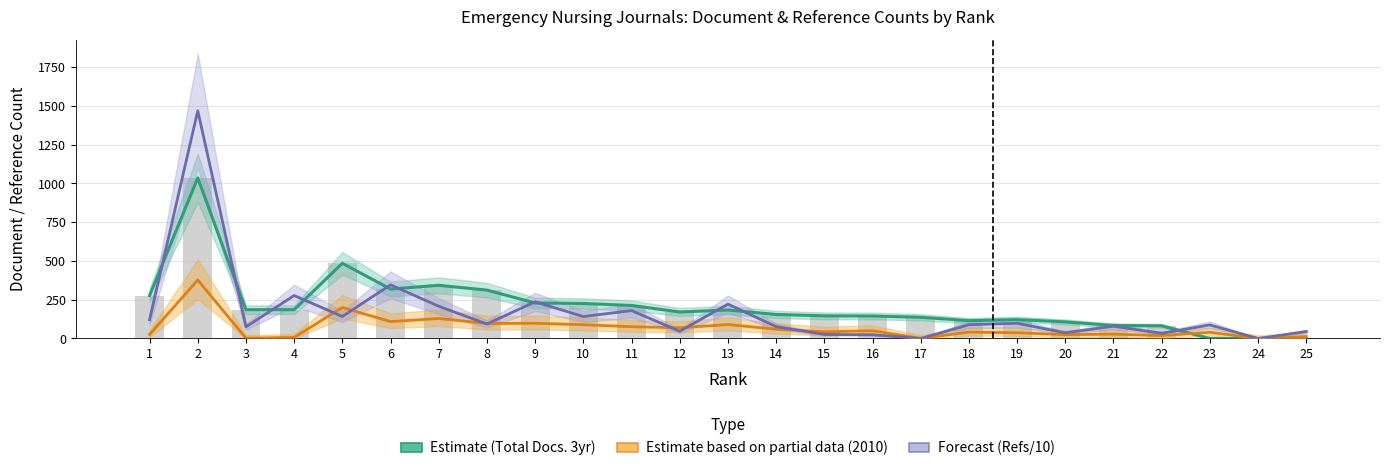

True or false: Total Docs. (3years) has a value of 1036.0 at 2.

True